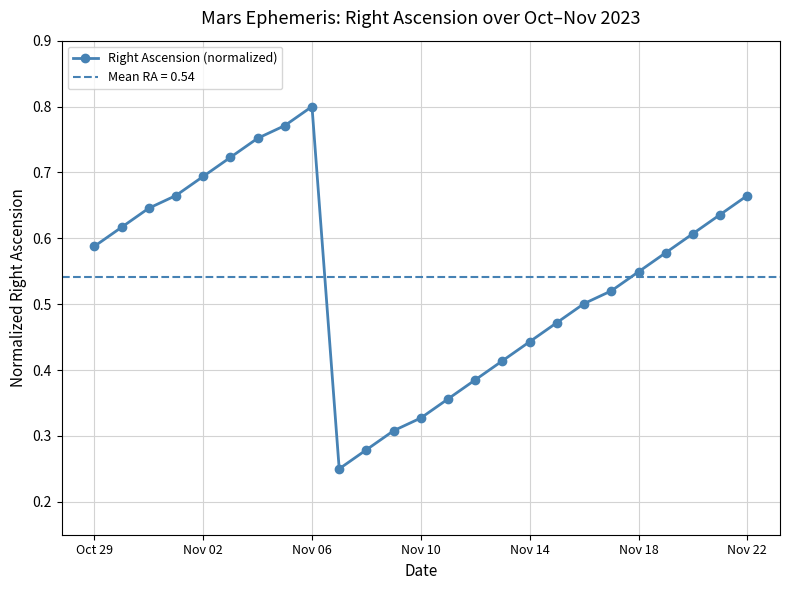

How many Right Ascension (normalized) values are between 0 and 1?

25